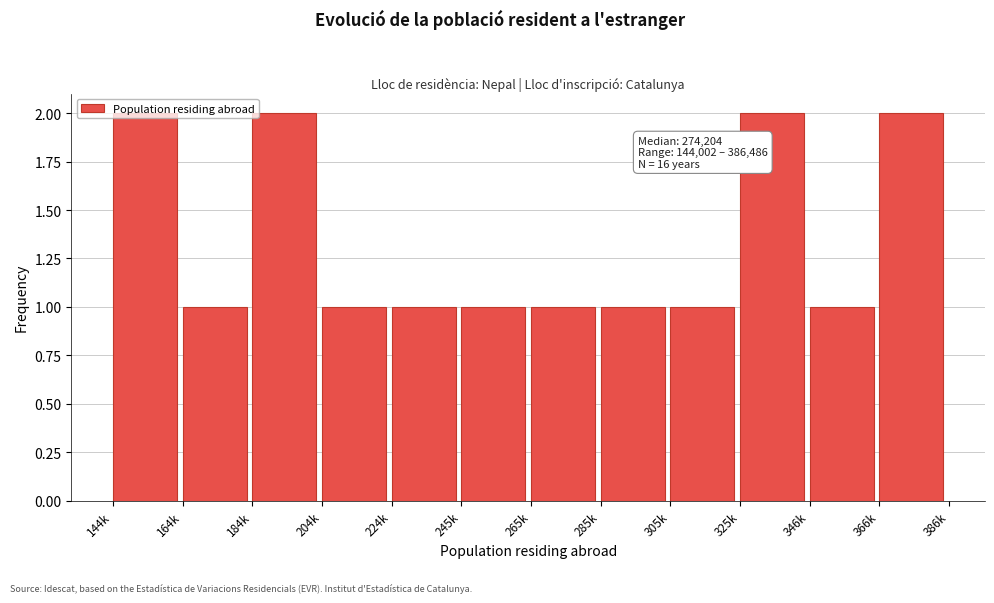

What is the sum of all values?

16